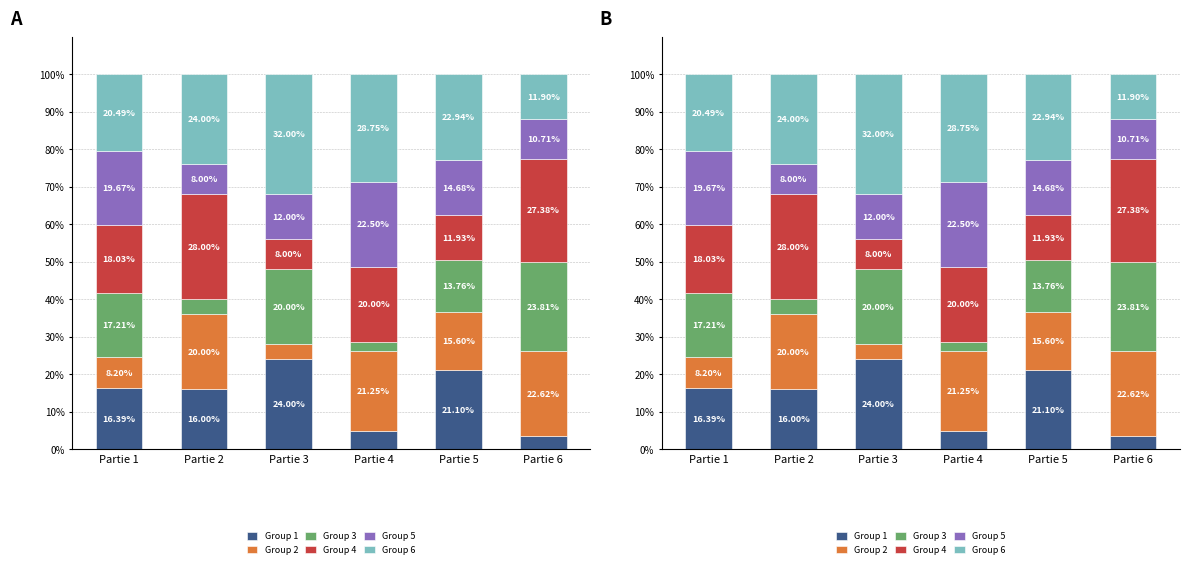

What are all the series names shown in the legend?

Group 1, Group 2, Group 3, Group 4, Group 5, Group 6